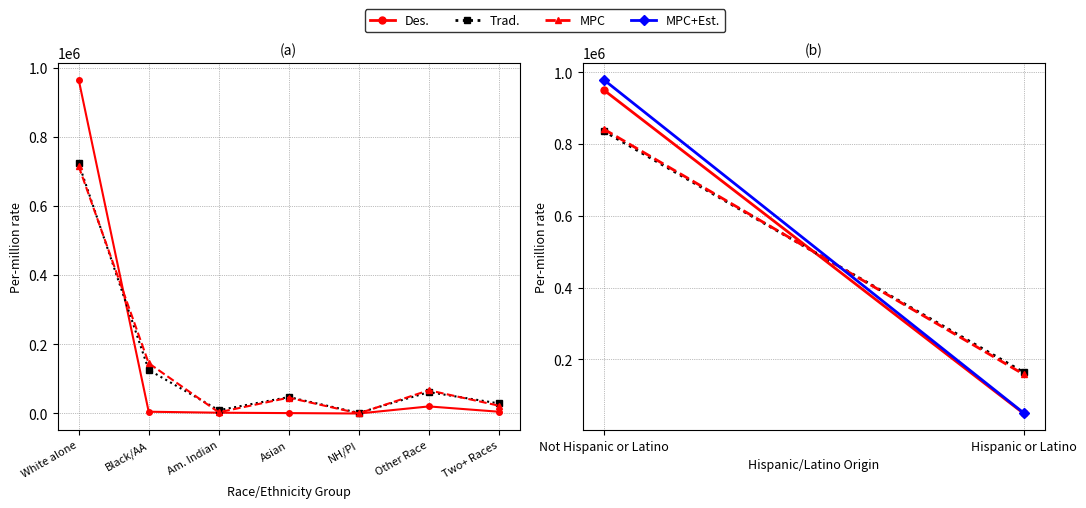

What is the value of the MPC point at the 2nd from the left?

145465.5